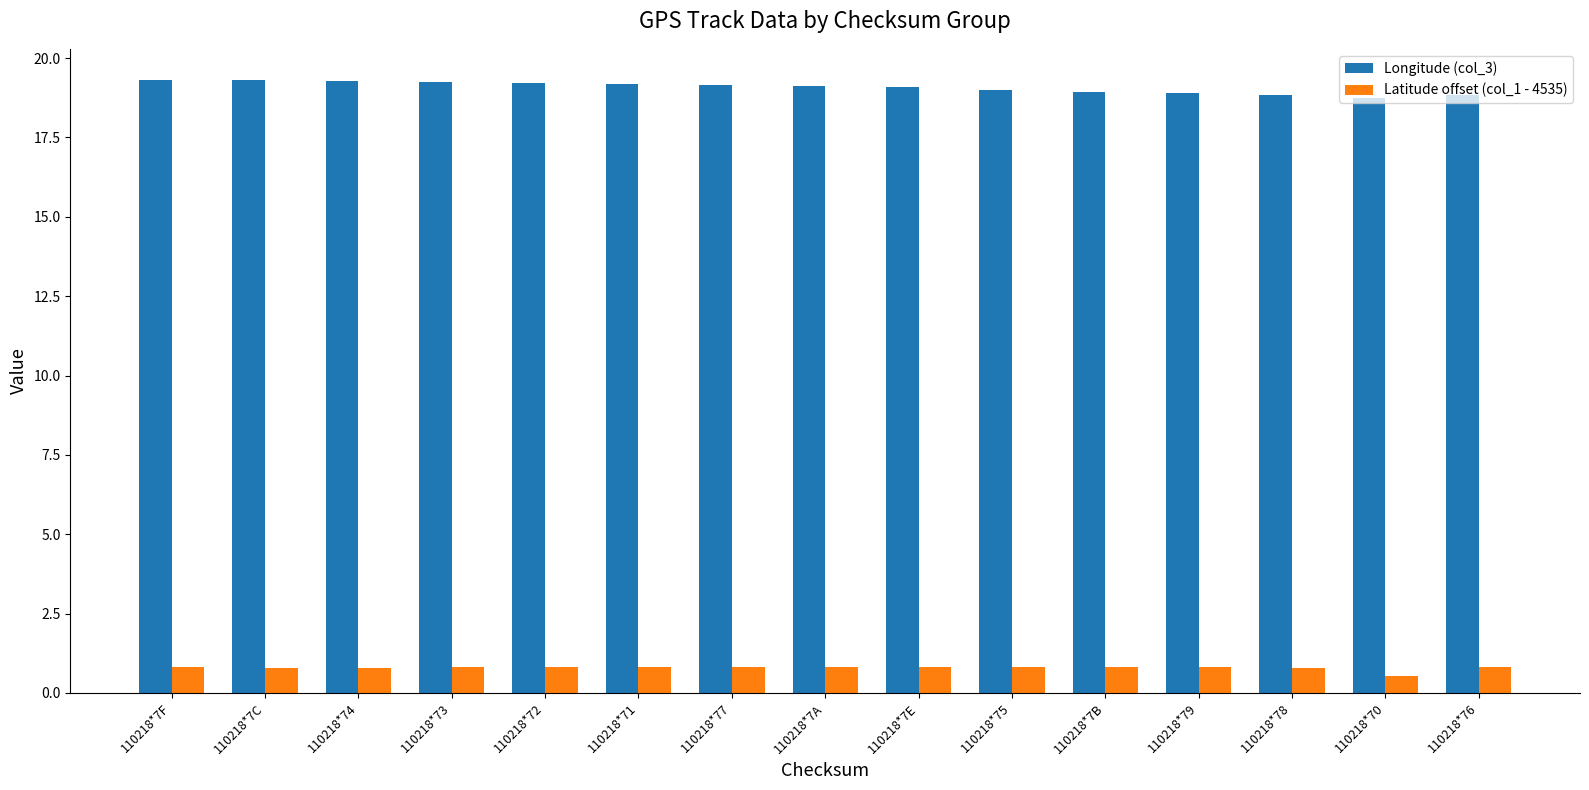

The value of Longitude (col_3) at 110218*73 is 19.2. True or false?

True